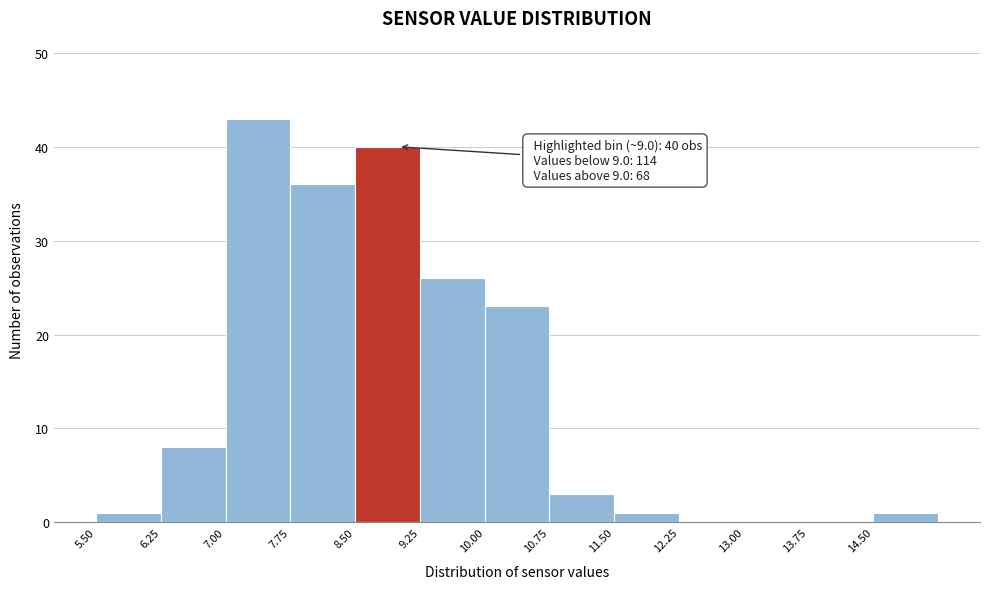

Over which range of the x-axis is the bar tallest?

7.00 to 7.75